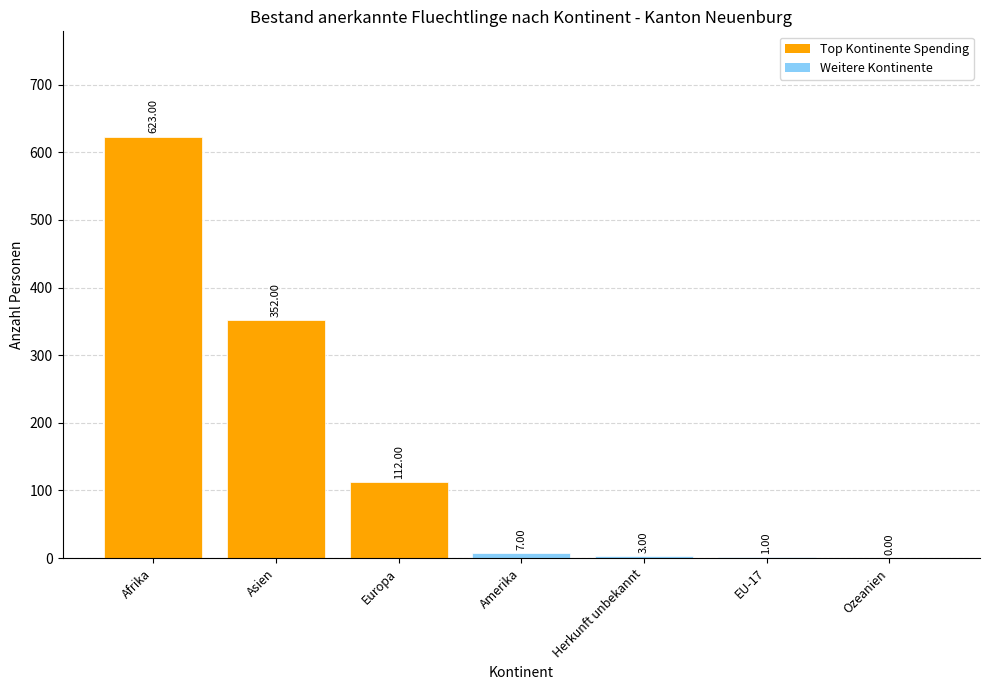

Reading left to right, transcribe all the data shown in this chart.

623	352	112	7	3	1	0